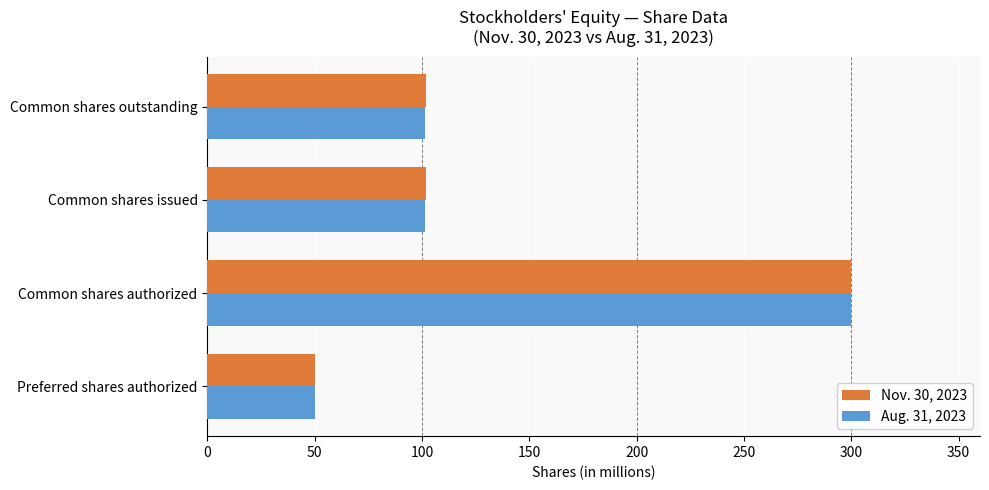

What is the lowest value of the Nov. 30, 2023 series?

50.0